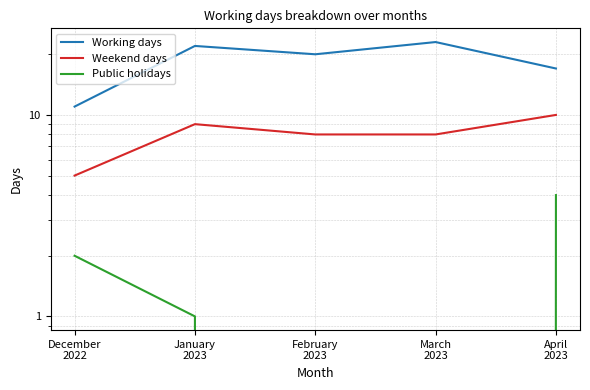

At which label does Working days first exceed 20?

January
2023